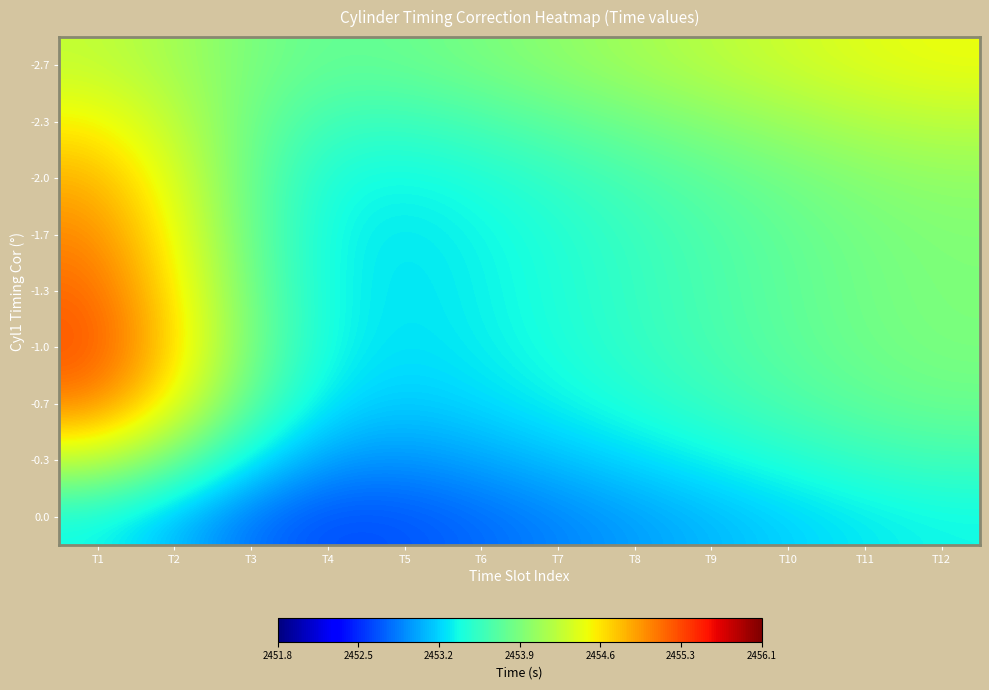

What is the total value across all series at T10?

22083.9